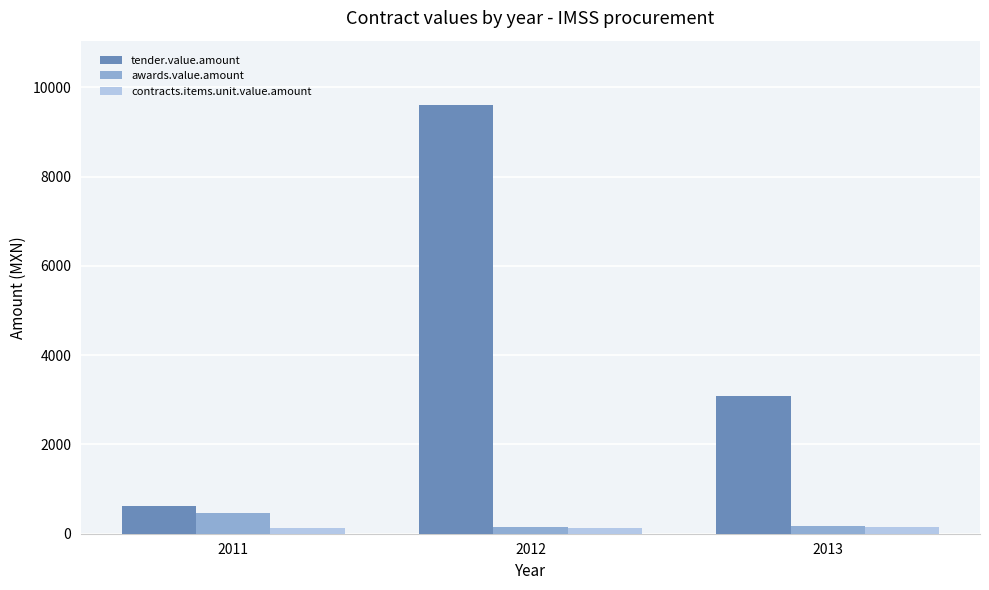

Where does the awards.value.amount series first go above 180?

2011